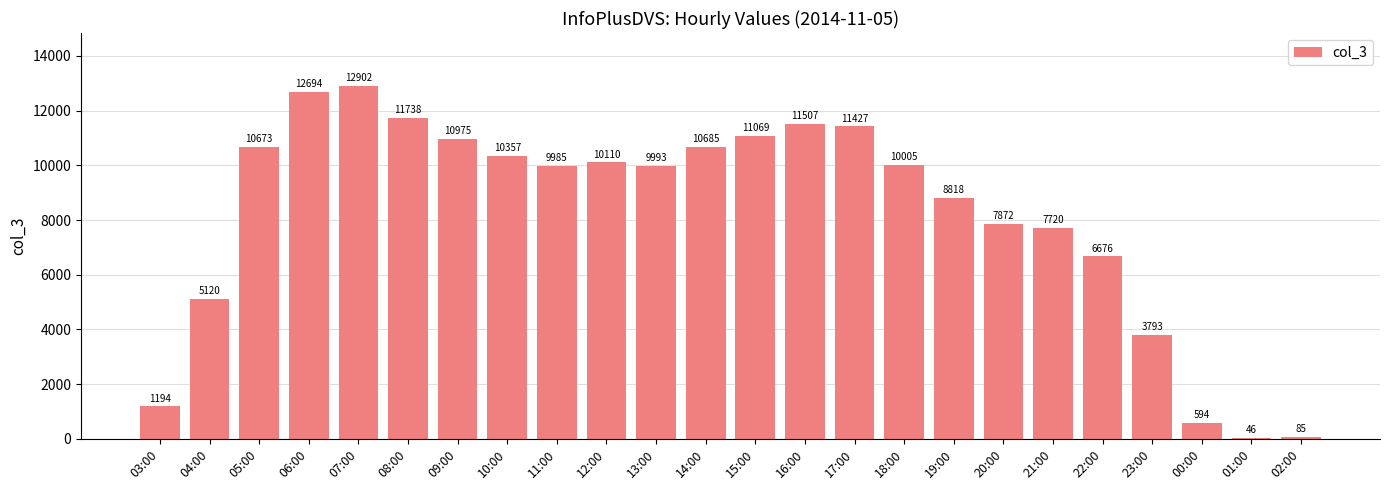

What is the sum of the values at 05:00 and 20:00?

18545